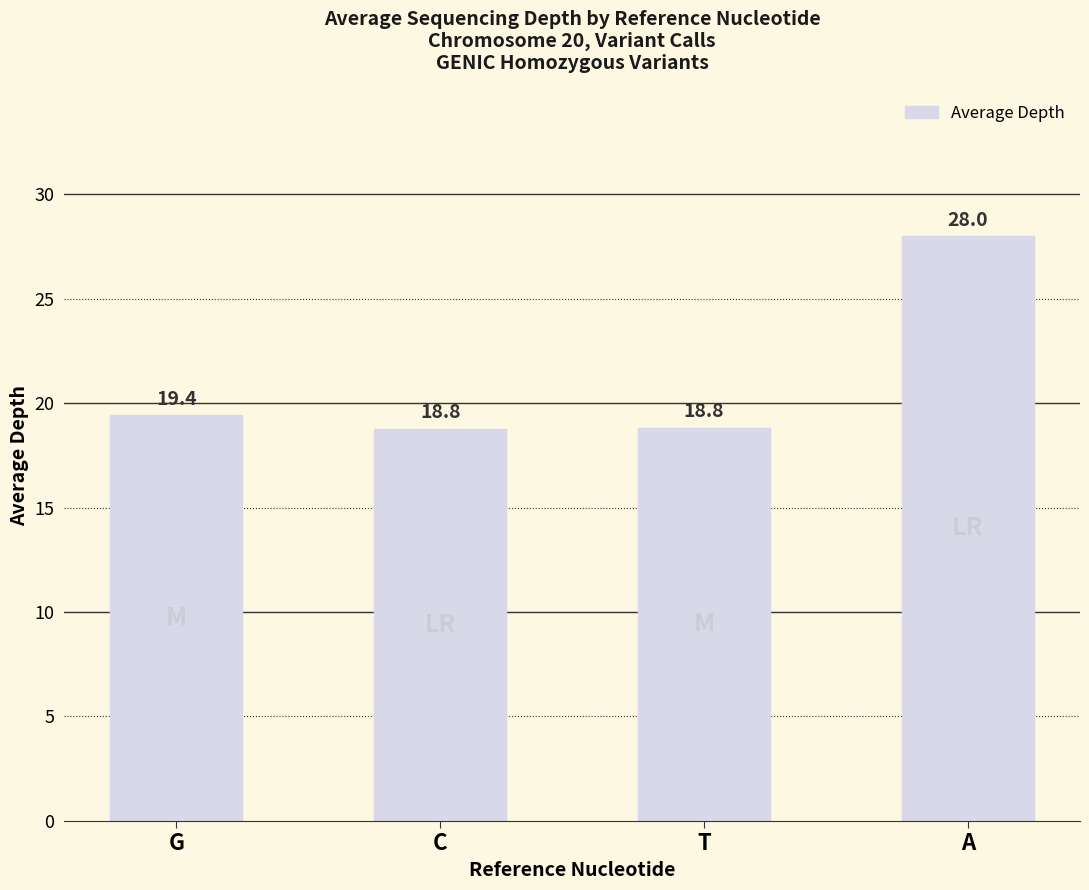

How many values are below 19?

2